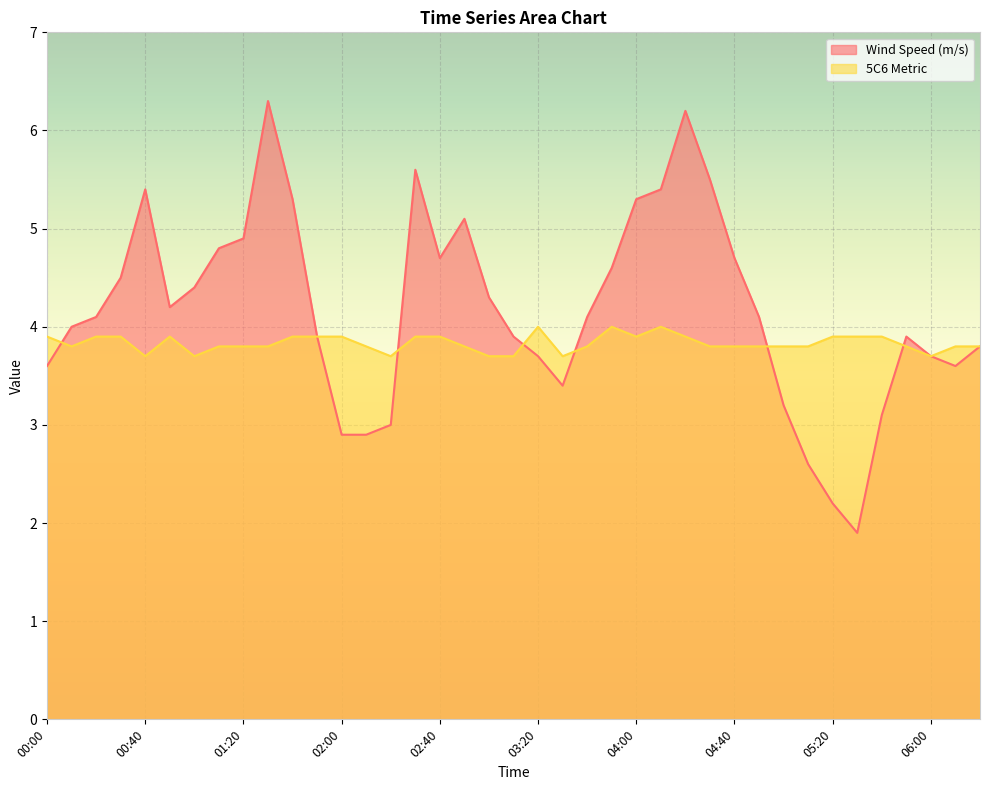

Which series has the widest spread of values?

Wind Speed (m/s)